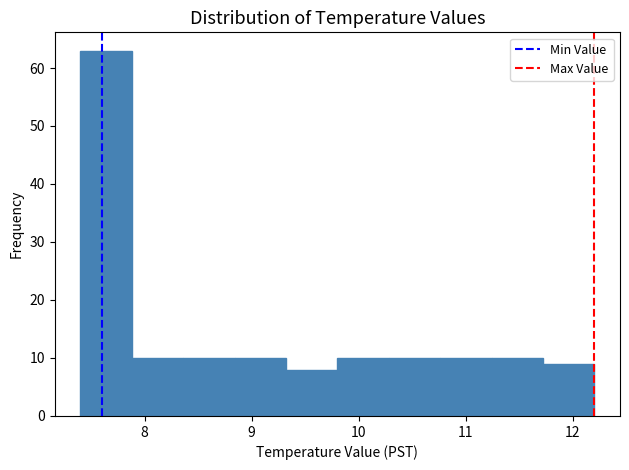

Reading left to right, transcribe this chart: for each bar, give the range it covers on the x-axis and its height. Neither the bar edges nor the heights are printed on the chart, so give them approximately, as read against the axes.

7.40 to 7.88: 63
7.88 to 8.36: 10
8.36 to 8.84: 10
8.84 to 9.32: 10
9.32 to 9.80: 8
9.80 to 10.28: 10
10.28 to 10.76: 10
10.76 to 11.24: 10
11.24 to 11.72: 10
11.72 to 12.20: 9